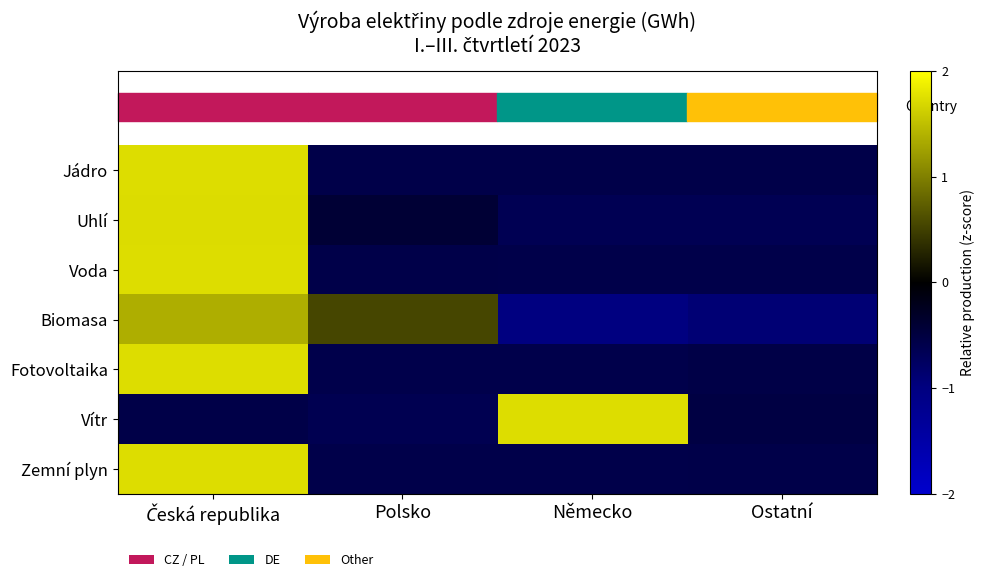

How many series are shown in this chart?

7